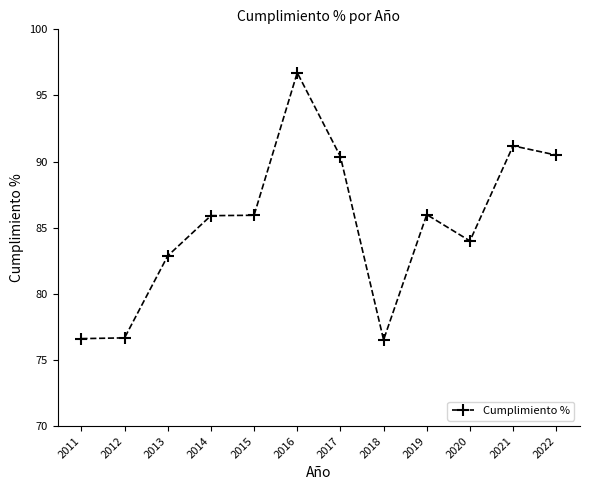

What is the sum of the values at 2016 and 2020?

180.7